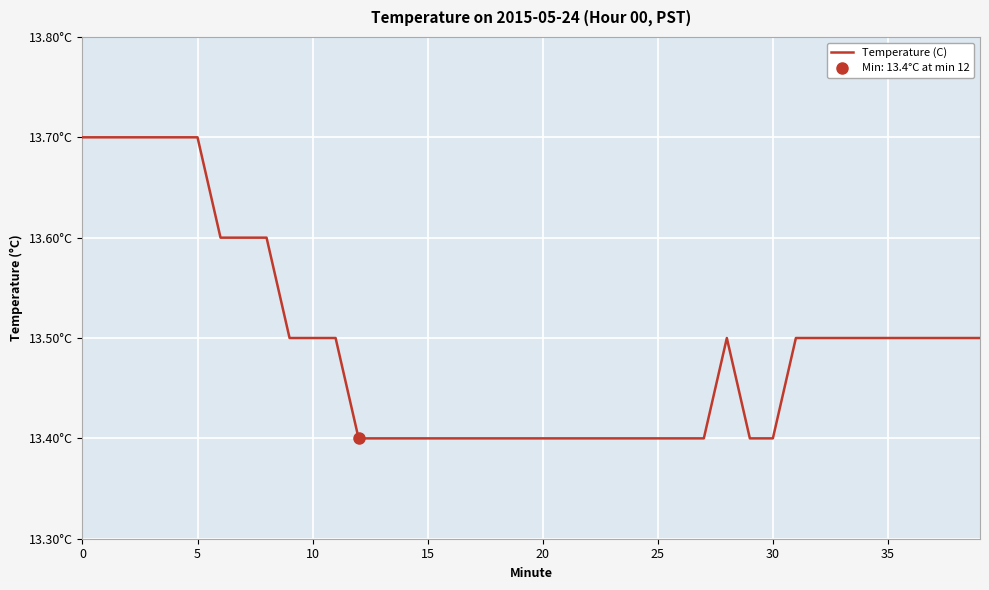

Reading left to right, extract all data points from this chart.

13.7	13.7	13.7	13.7	13.7	13.7	13.6	13.6	13.6	13.5	13.5	13.5	13.4	13.4	13.4	13.4	13.4	13.4	13.4	13.4	13.4	13.4	13.4	13.4	13.4	13.4	13.4	13.4	13.5	13.4	13.4	13.5	13.5	13.5	13.5	13.5	13.5	13.5	13.5	13.5